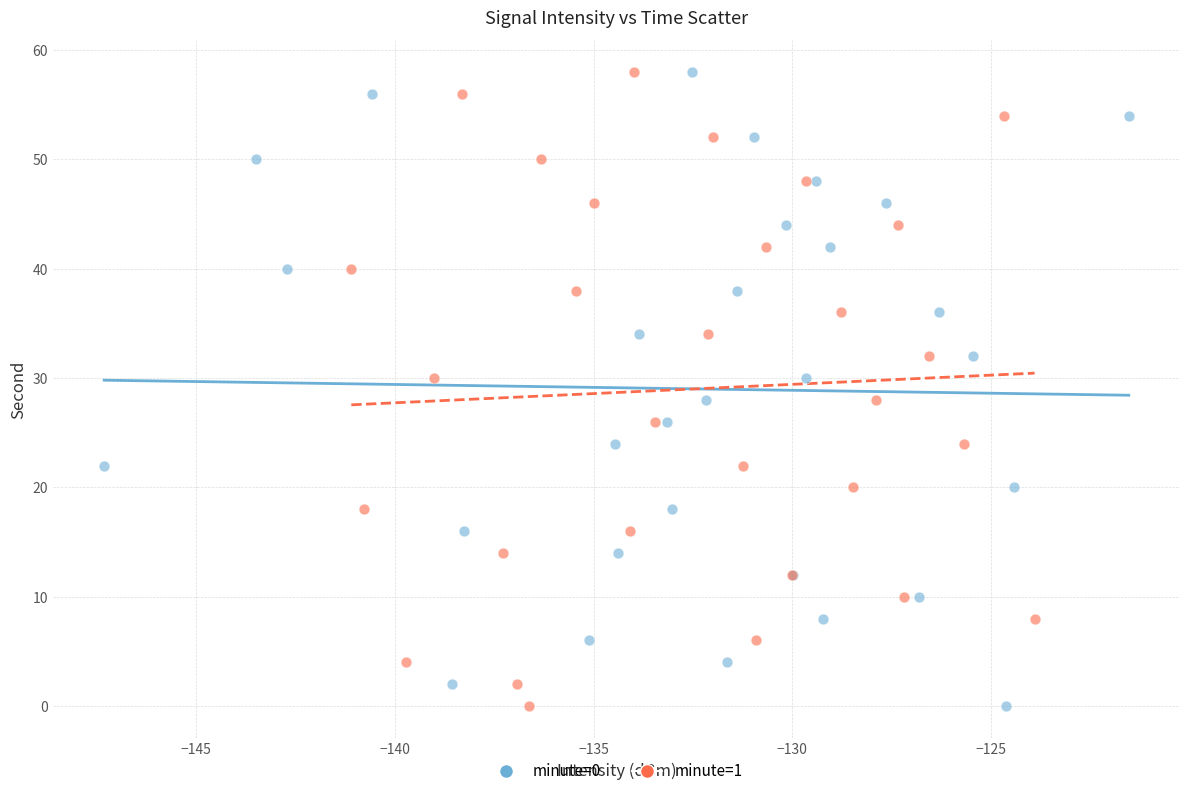

What are all the series names shown in the legend?

minute=0, minute=1